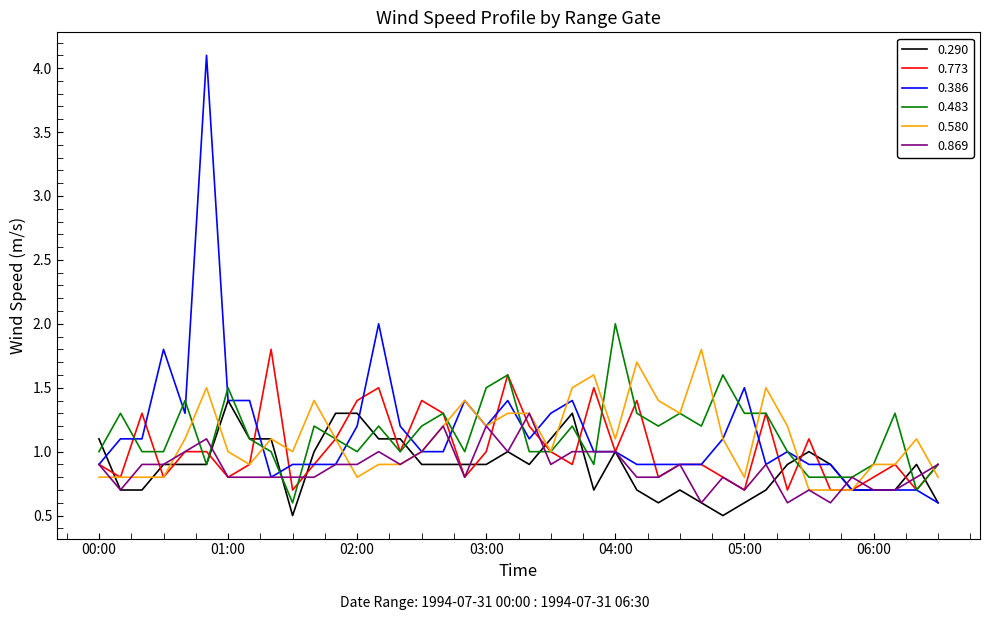

Which series has the widest spread of values?

0.386